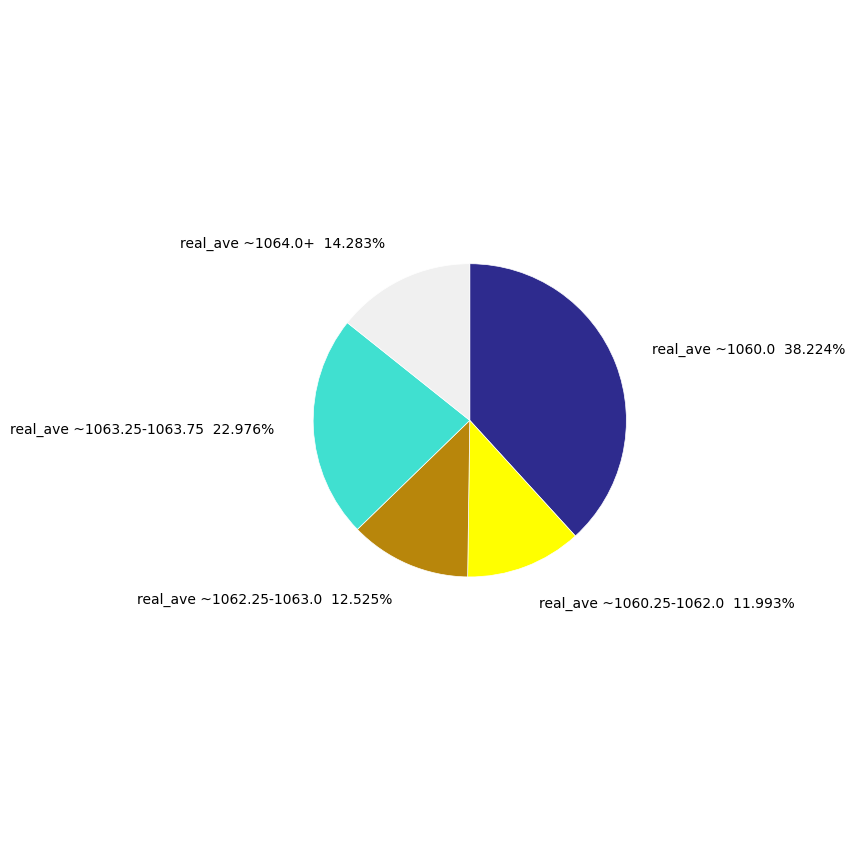

Does any single category account for the majority?

No